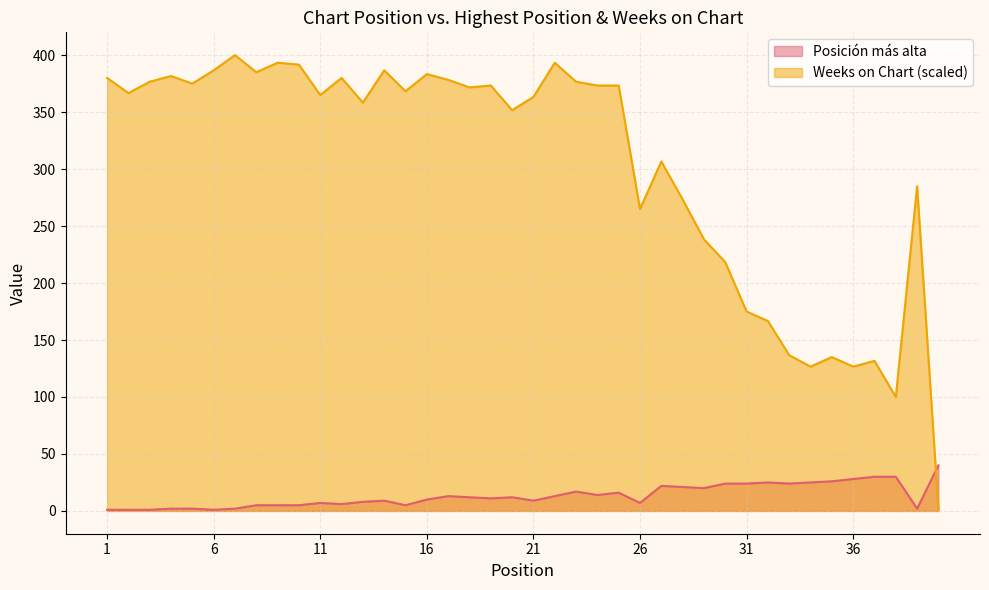

What is the value of the Weeks on Chart point at the 30th from the left?

218.3